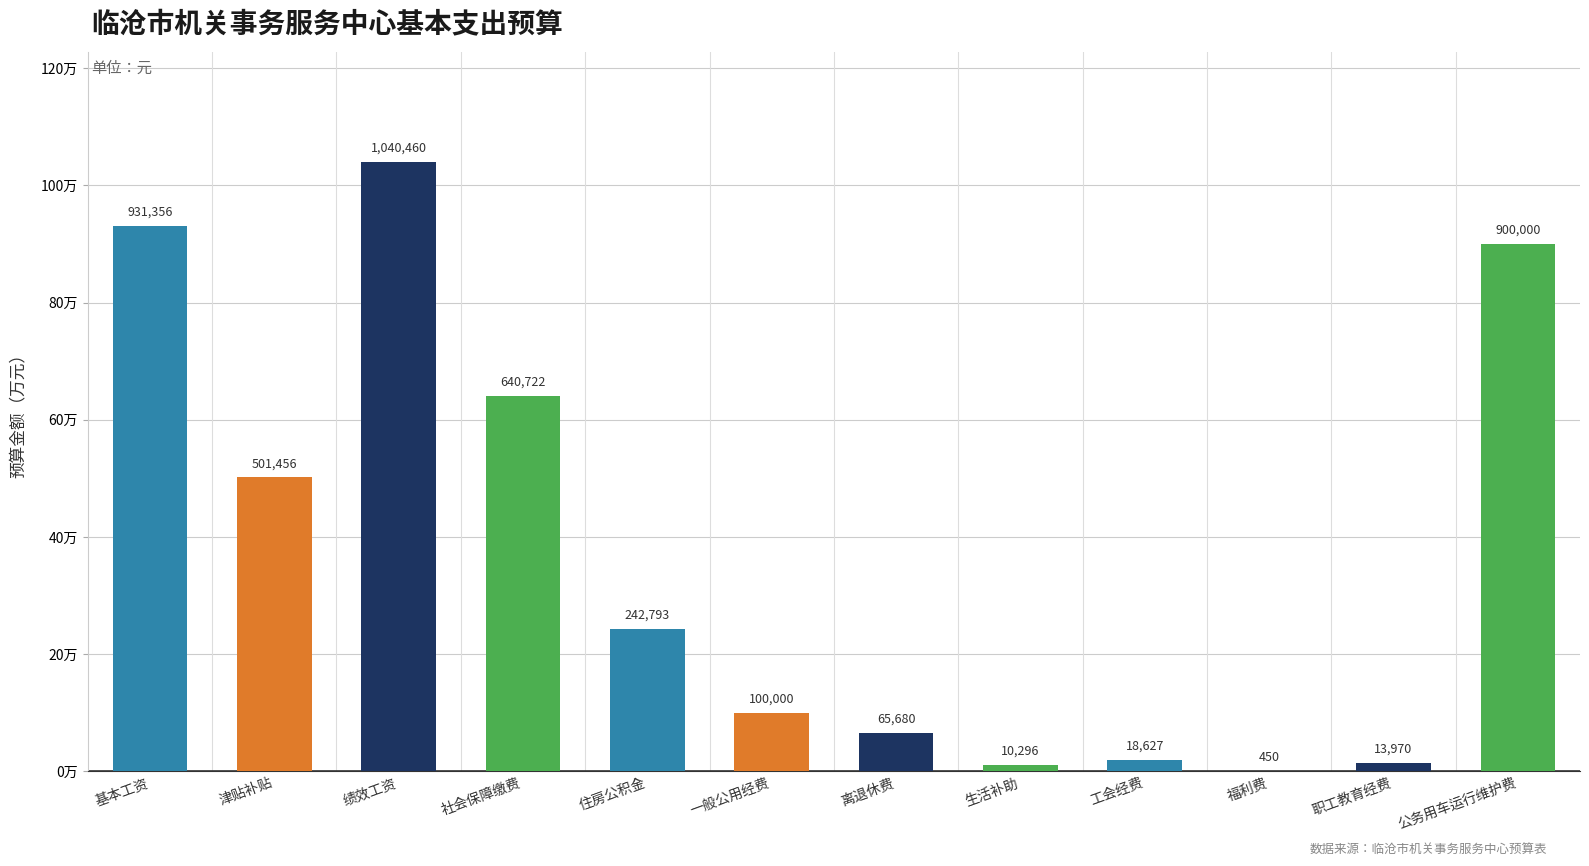

Reading left to right, what are all the values shown in this chart?

931356.0	501456.0	1040460.0	640722.2	242792.6	100000.0	65680.2	10296.0	18627.1	450.0	13970.3	900000.0